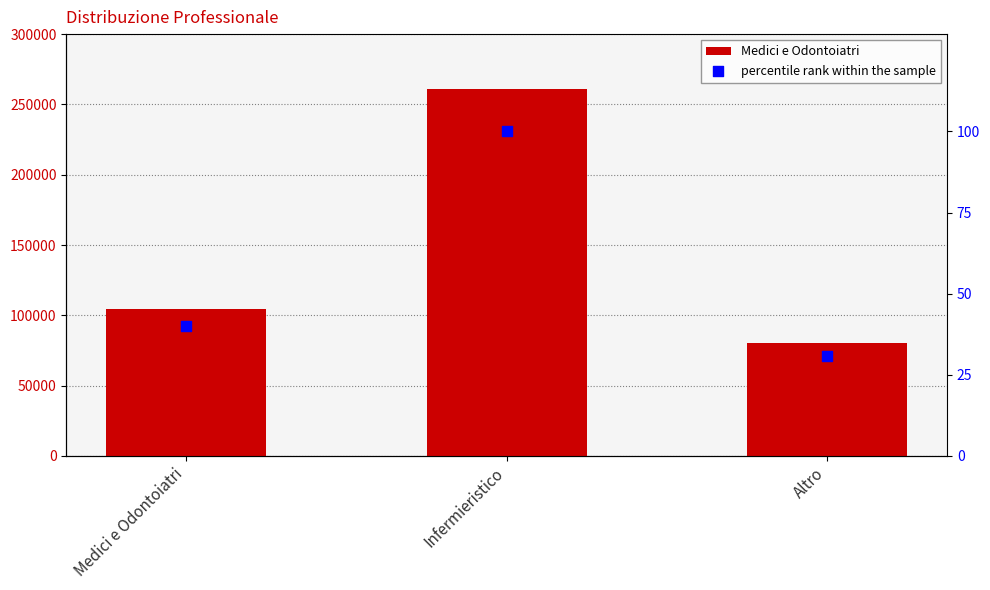

Which series contains the highest Y value?

Medici e Odontoiatri